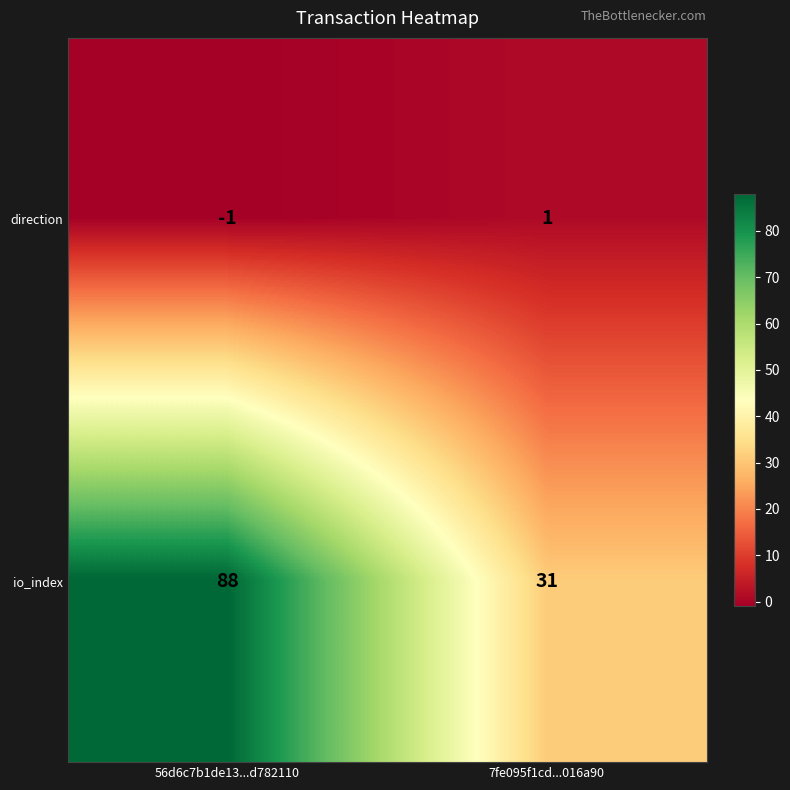

What is the difference between the maximum and minimum values in the io_index series?

57